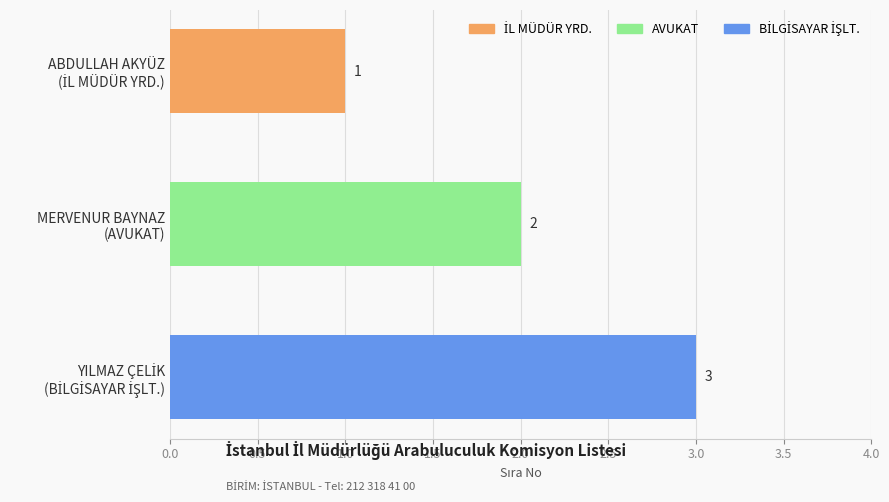

What is the greatest value displayed?

3